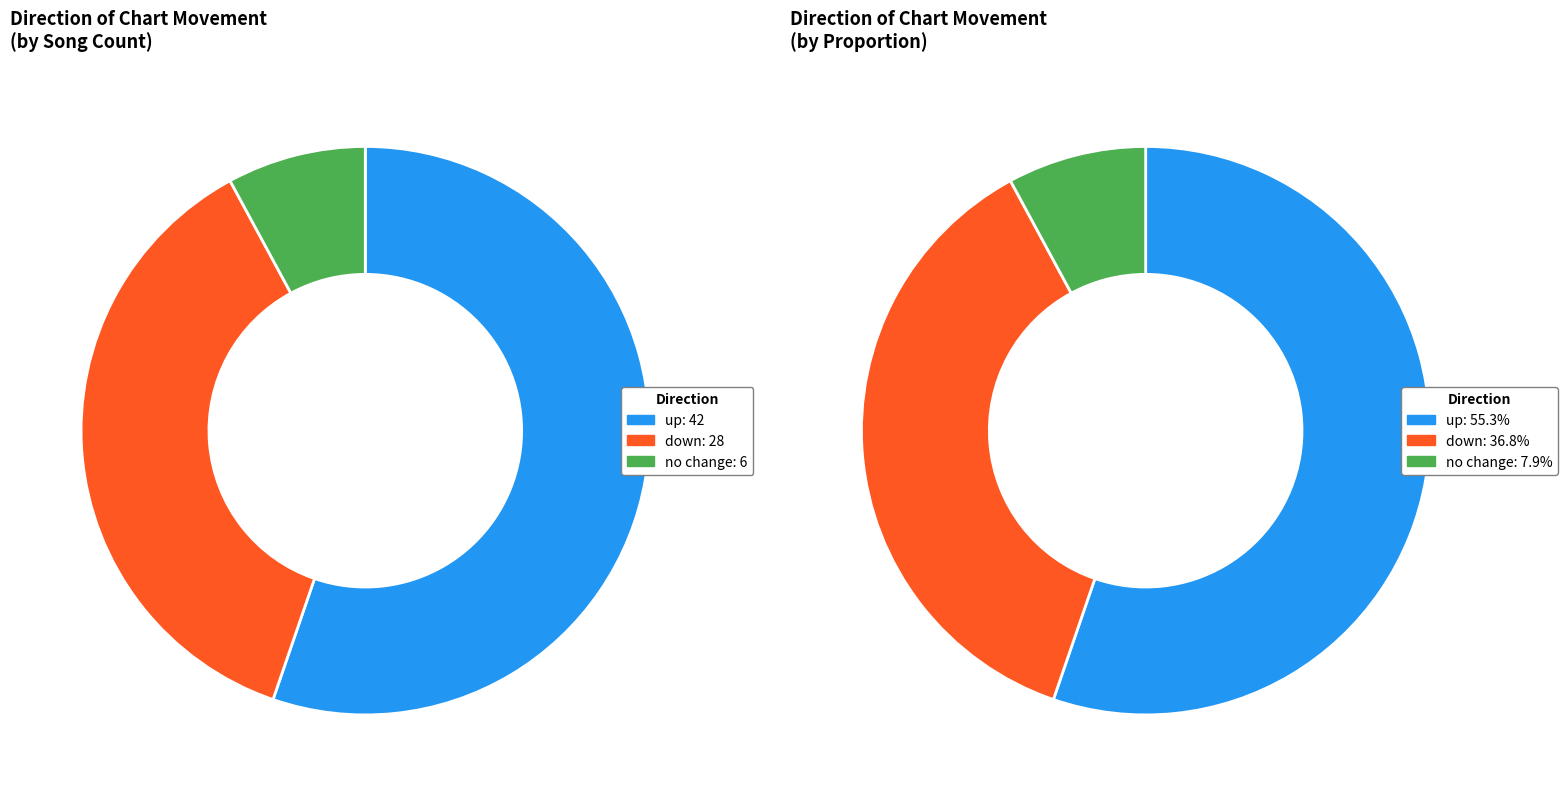

To the nearest percent, what is the difference between the largest and smallest slice percentages?

47%